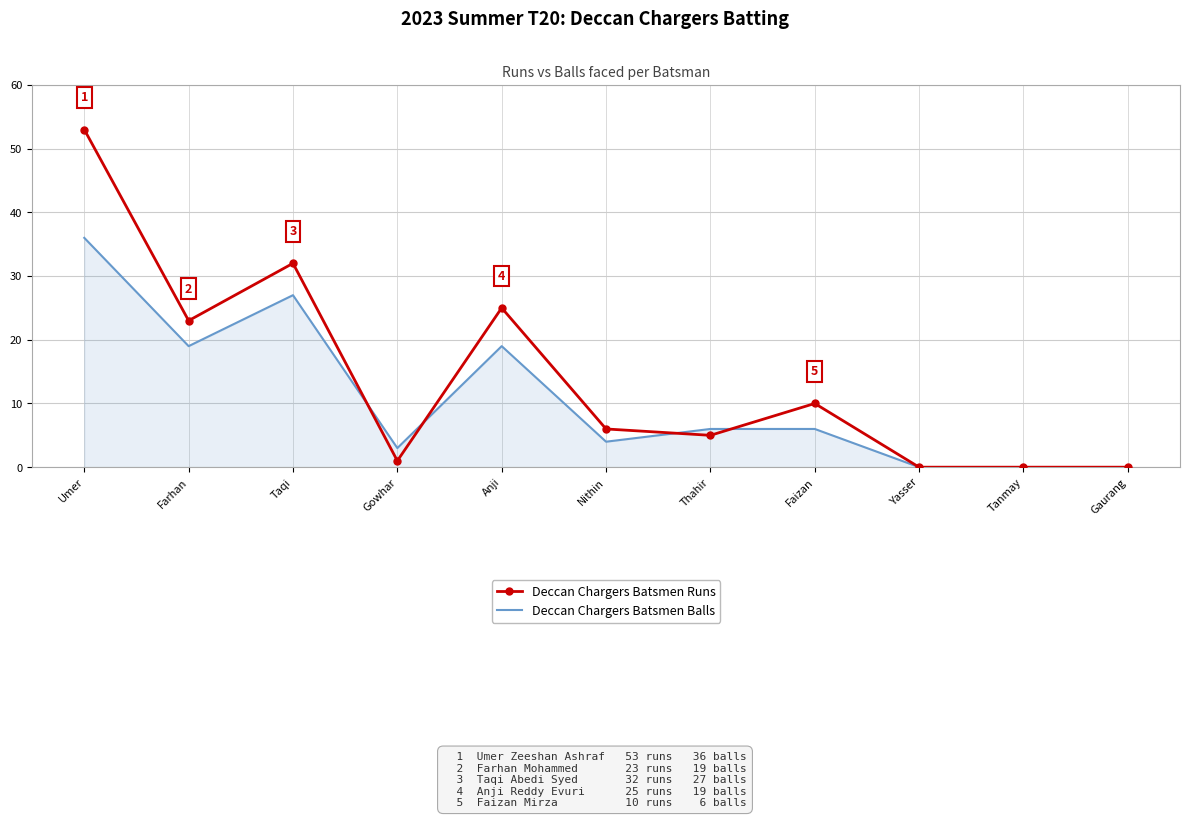

Which series has the largest range (max minus min)?

Deccan Chargers Batsmen Runs